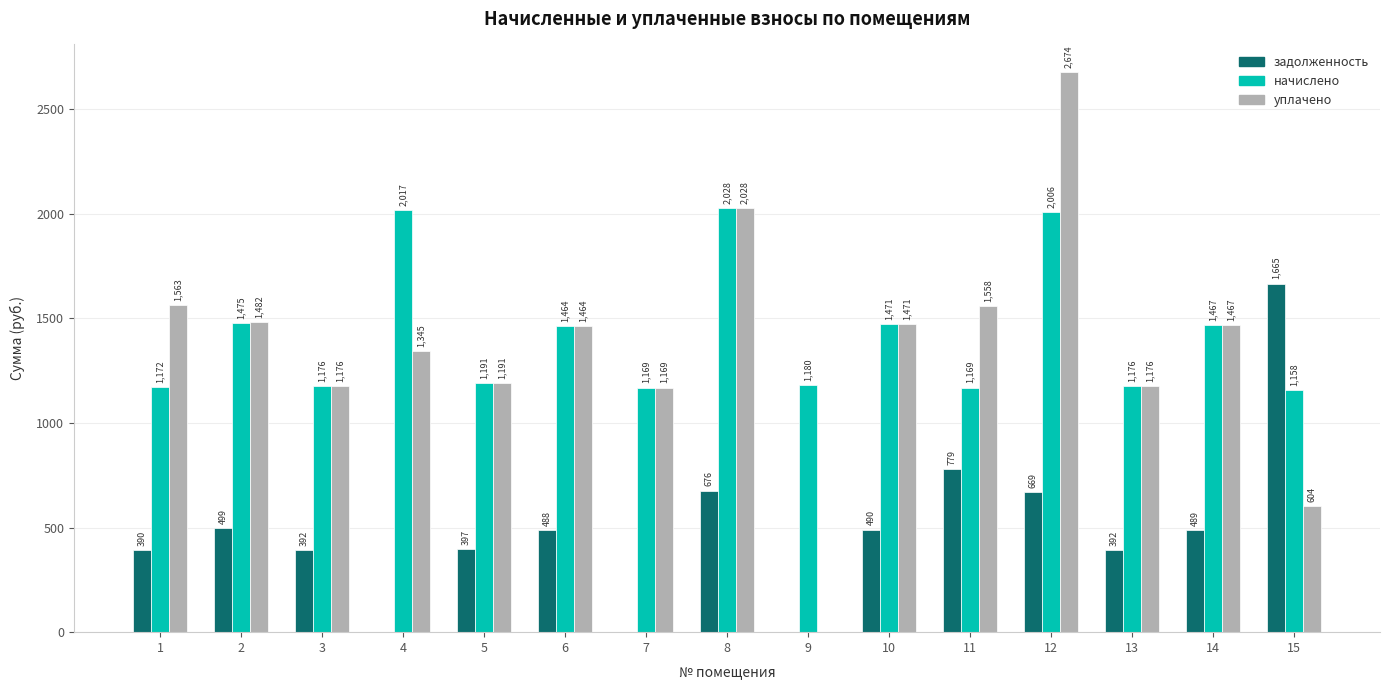

True or false: уплачено has a value of 1558.4 at 11.

True